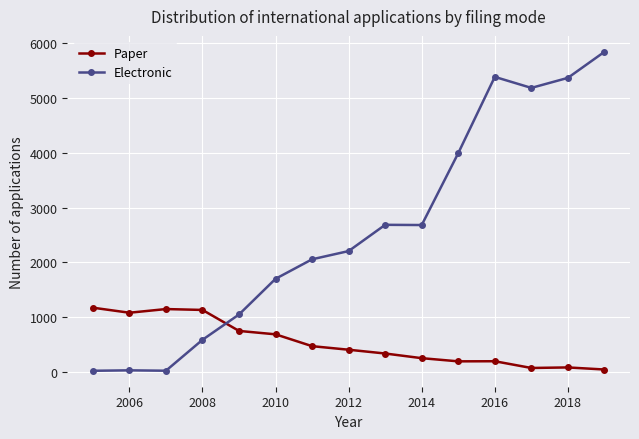

Which series has the widest spread of values?

Electronic